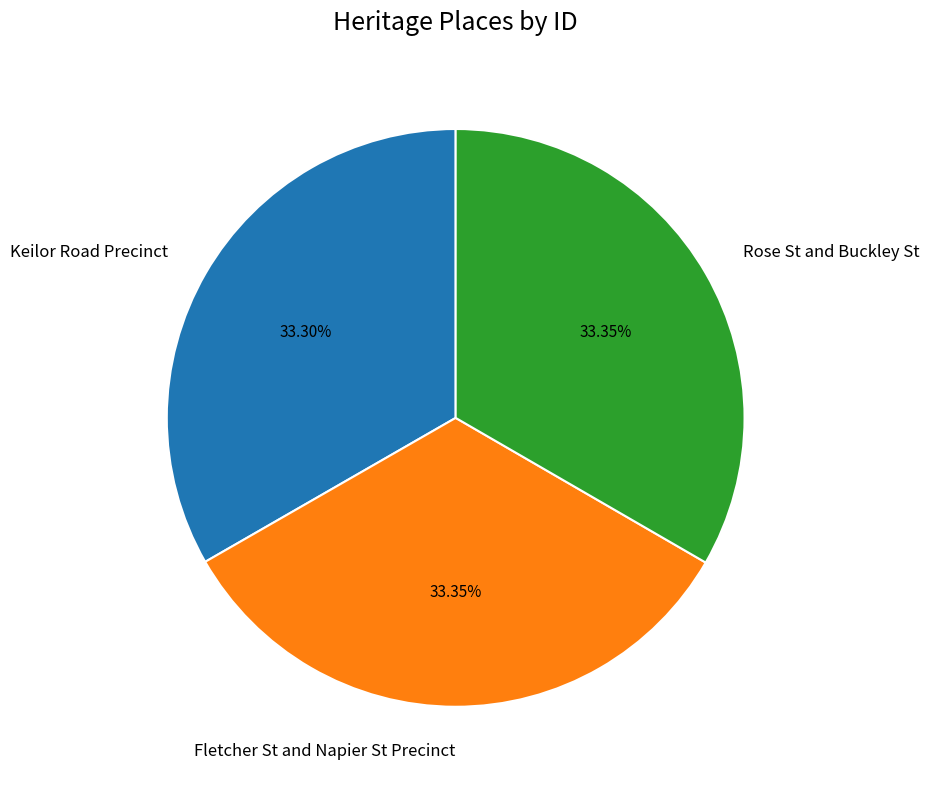

Is there any slice that represents more than half of the pie?

No